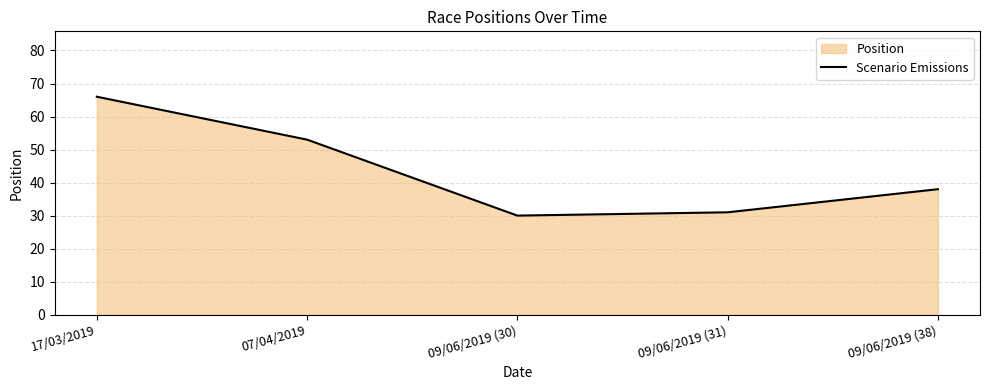

What is the label of the 4th point from the right?

07/04/2019